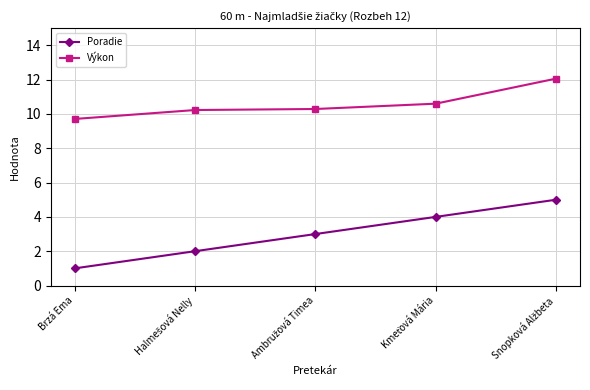

How many values in the Výkon series are below 10?

1